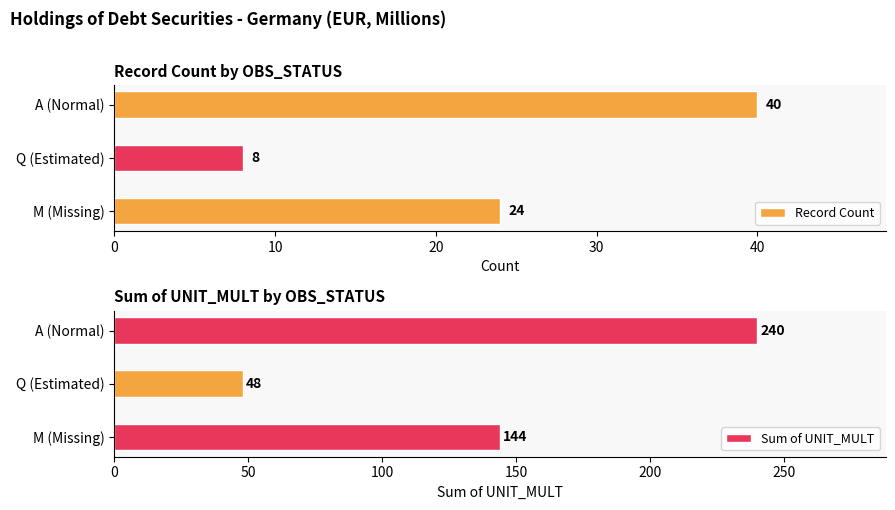

What is the sum of the Sum of UNIT_MULT values at M (Missing) and A (Normal)?

384